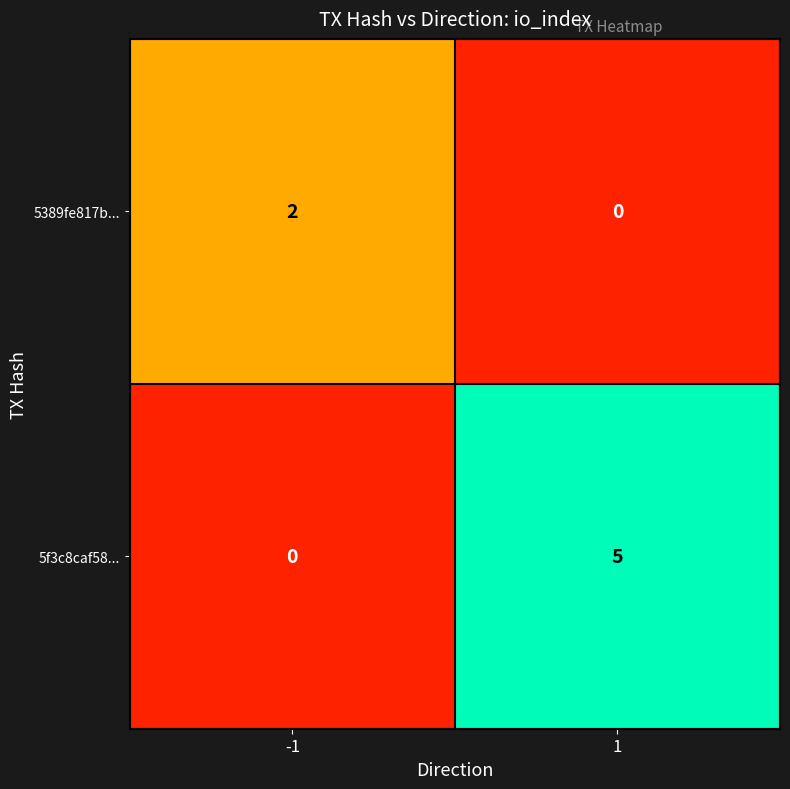

Reading left to right, extract all data points from this chart.

5389fe817b...: 2	0
5f3c8caf58...: 0	5